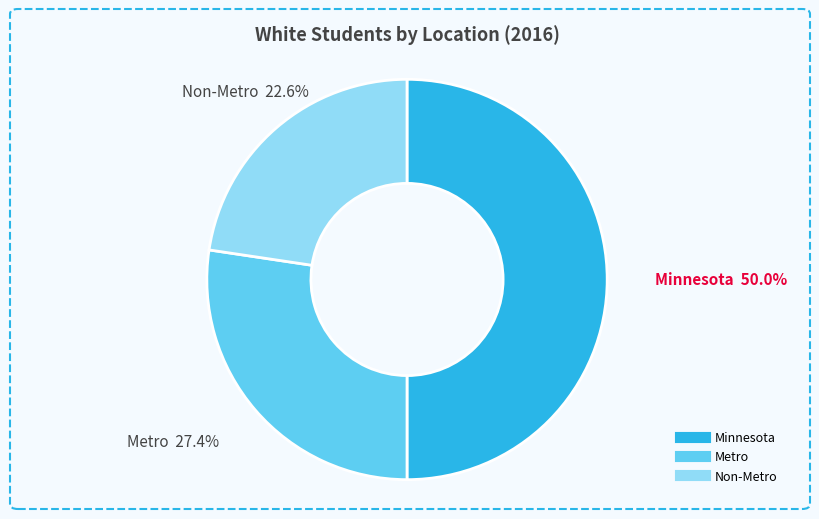

Which has a higher value, Metro or Minnesota?

Minnesota